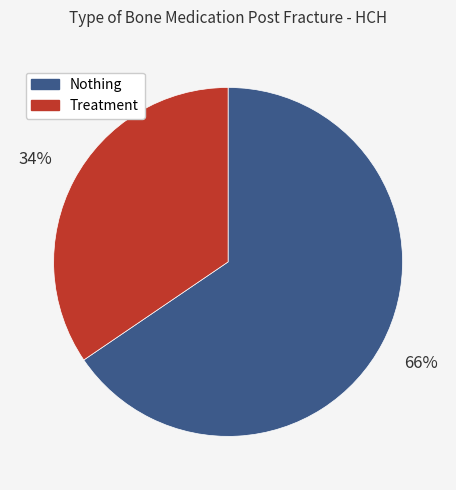

How many segments does this pie chart have?

2